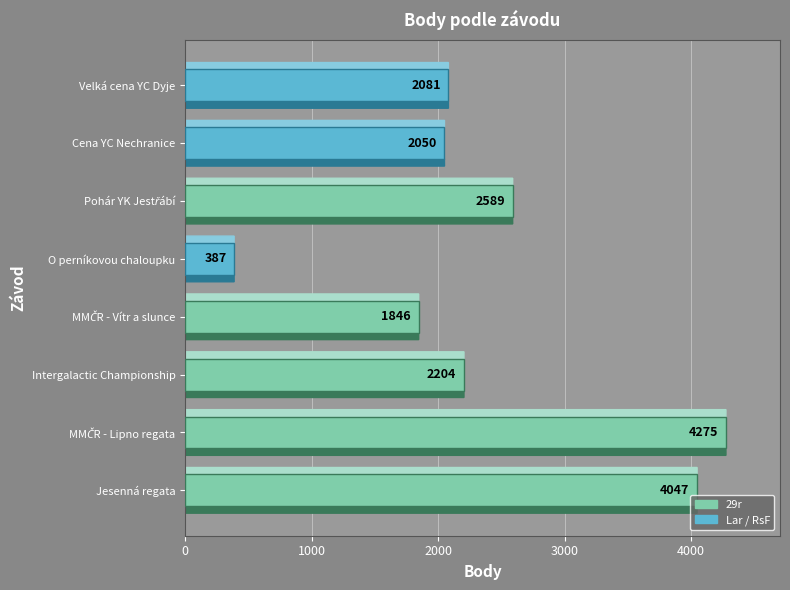

How many series are shown in this chart?

1